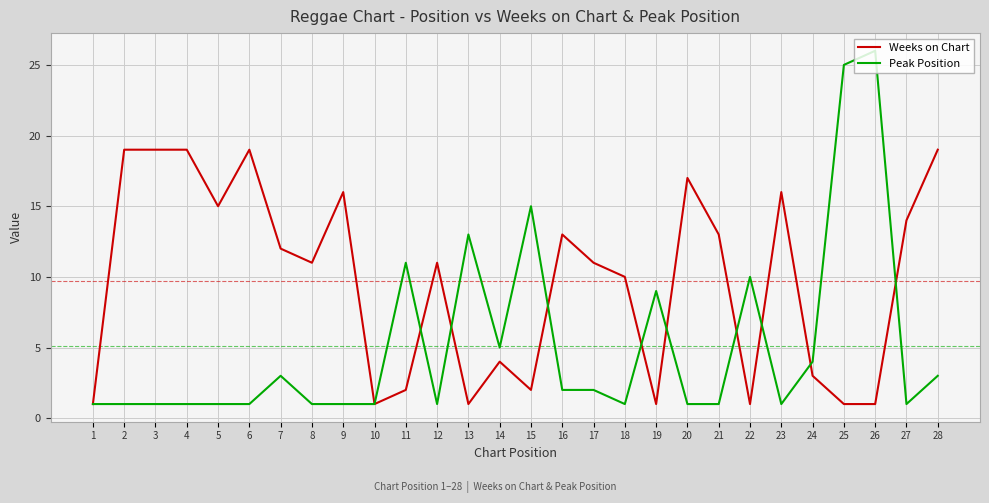

Which series has the largest range (max minus min)?

Peak Position